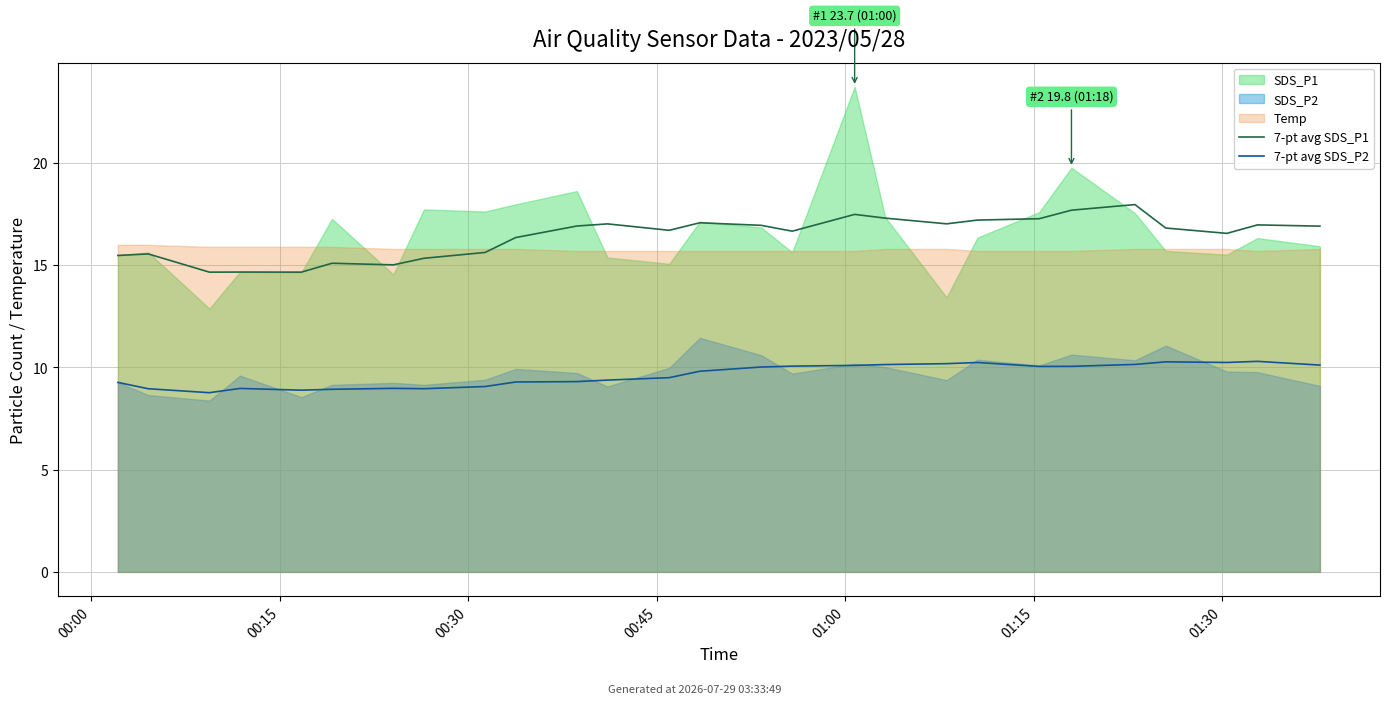

What is the total value across all series at 18?

27.2